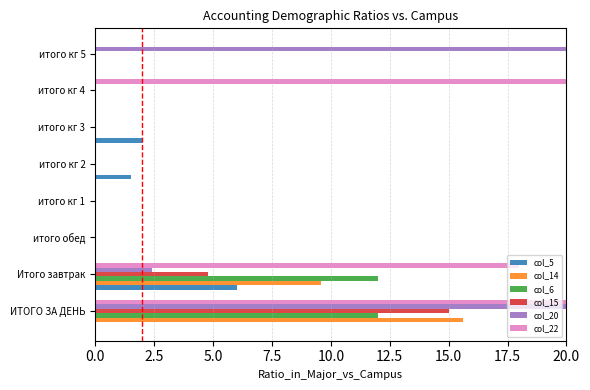

What is the total value across all series at итого кг 5?

200.0